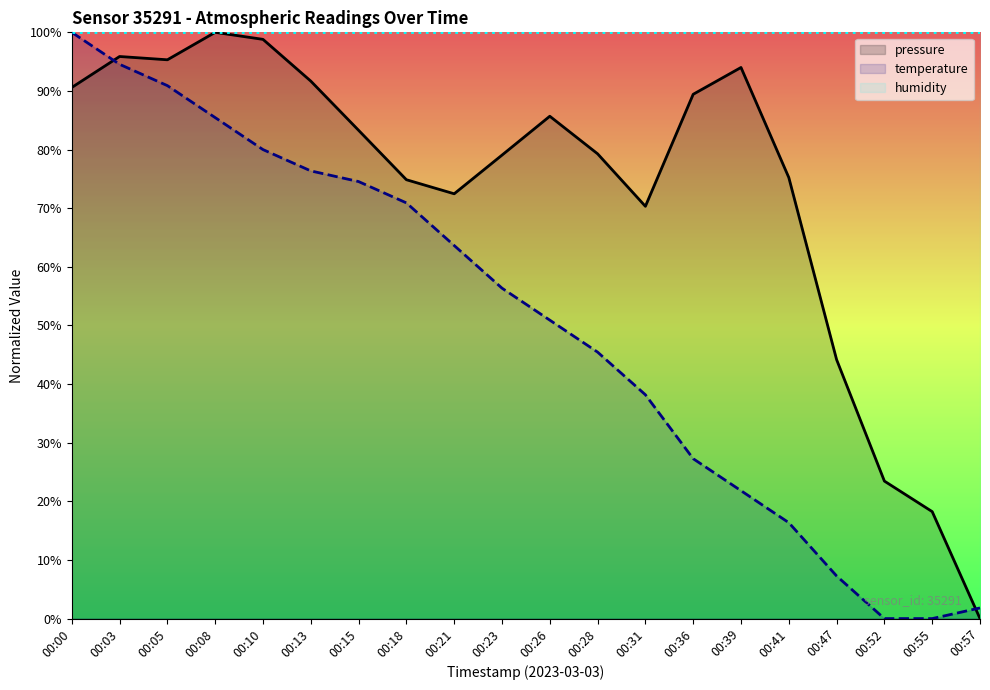

At how many categories does at least one series exceed 66?

20